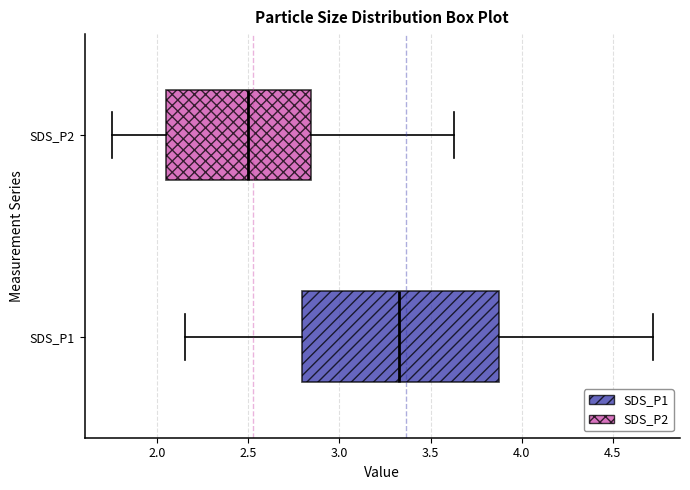

Where does the left whisker of the box for SDS_P2 end on the x-axis? The values are not printed on the chart, so give them approximately, as read against the axis.

1.75